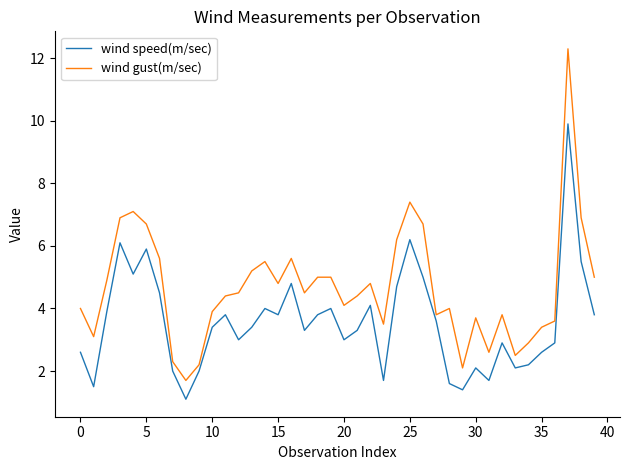

What is the difference between the maximum and minimum values in the wind speed(m/sec) series?

8.8